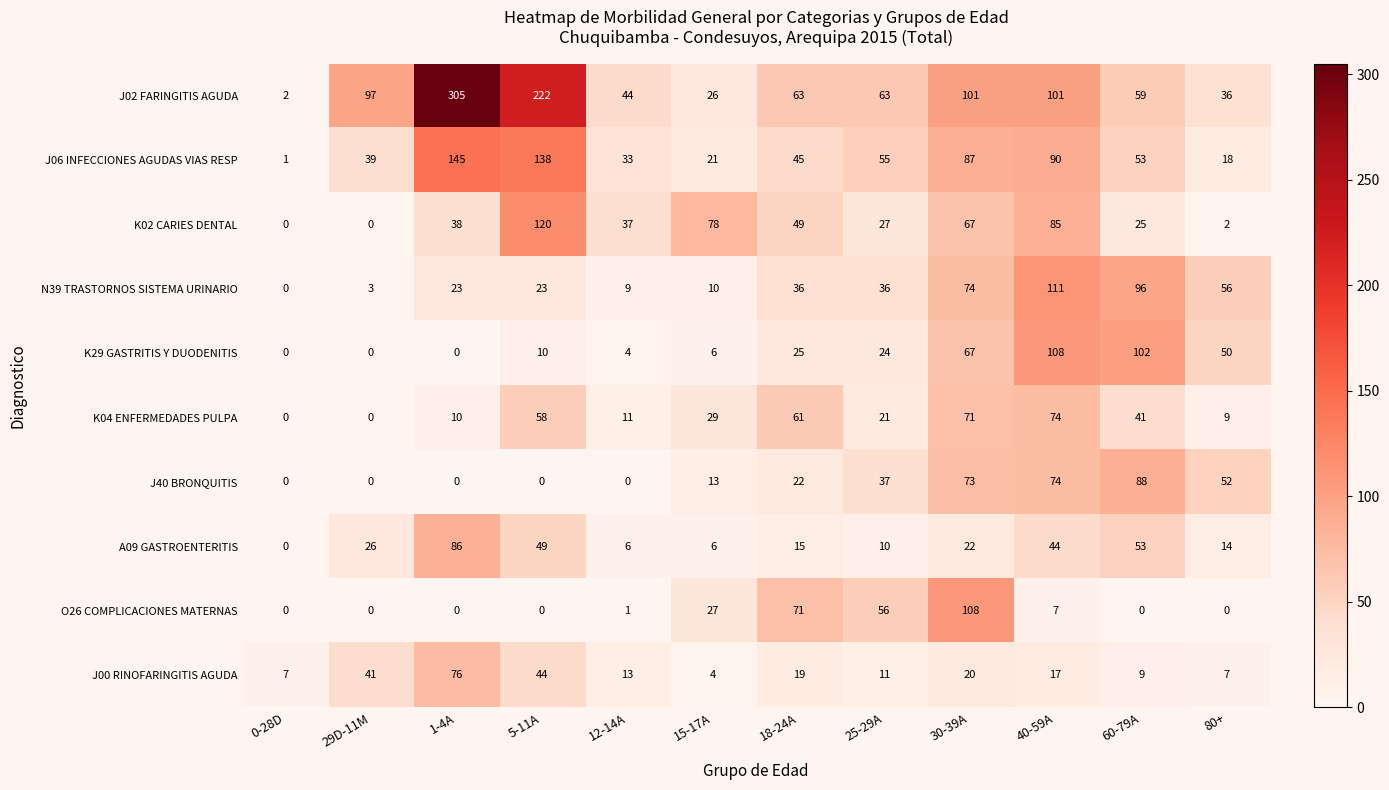

How many categories are shown in the chart?

12